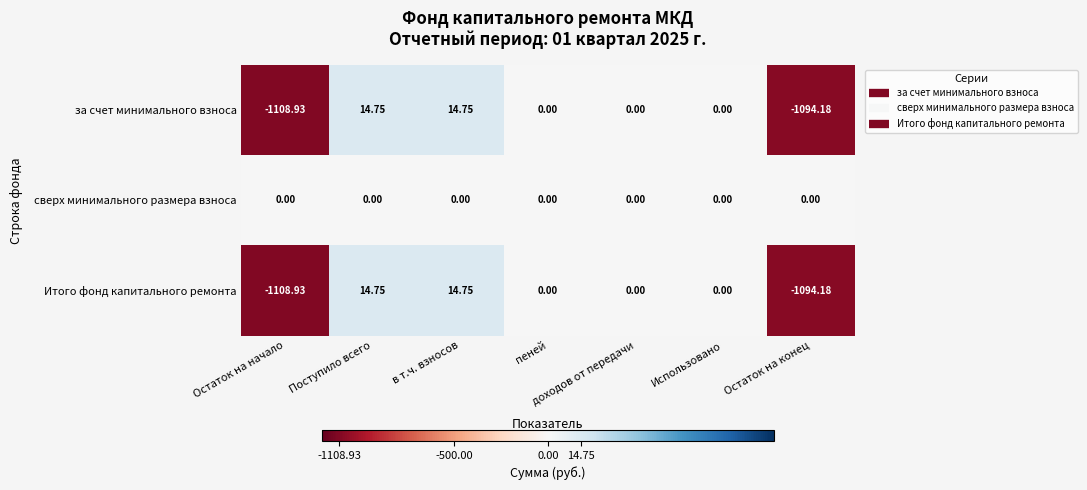

Which series has the largest total across all categories?

сверх минимального размера взноса